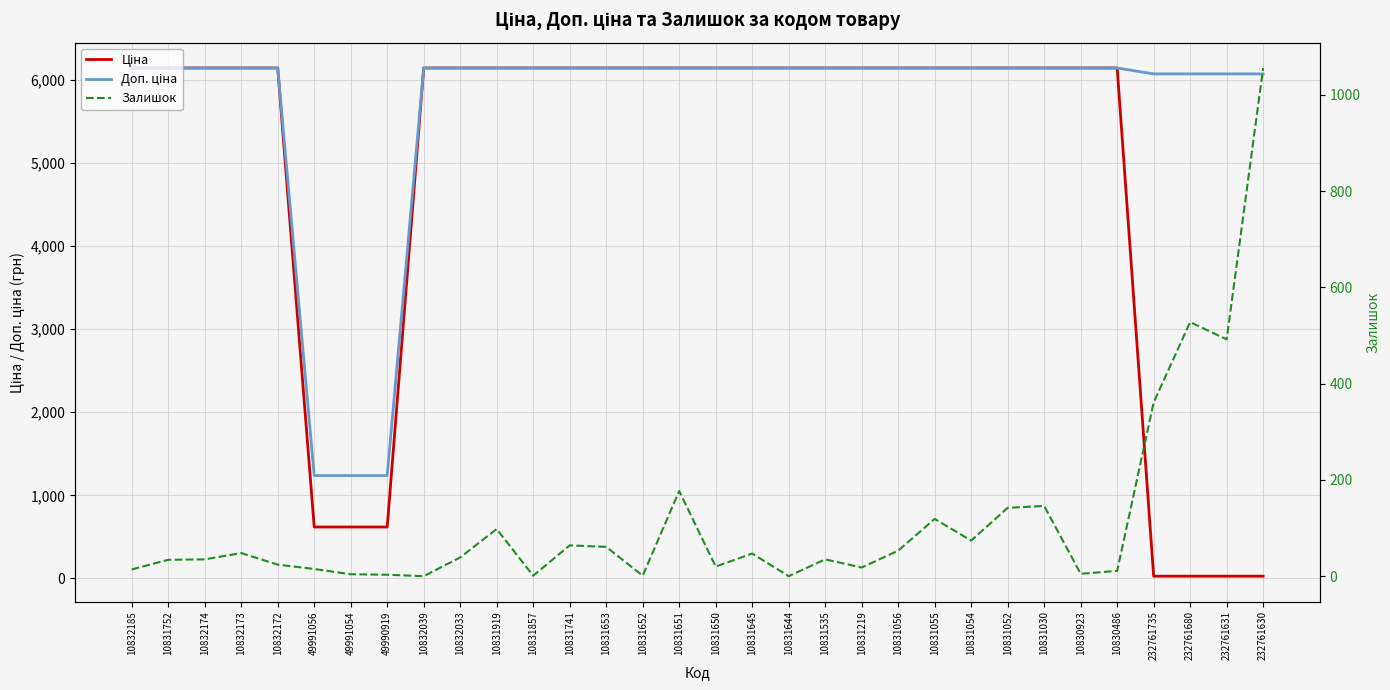

What are all the series names shown in the legend?

Ціна, Доп. ціна, Залишок